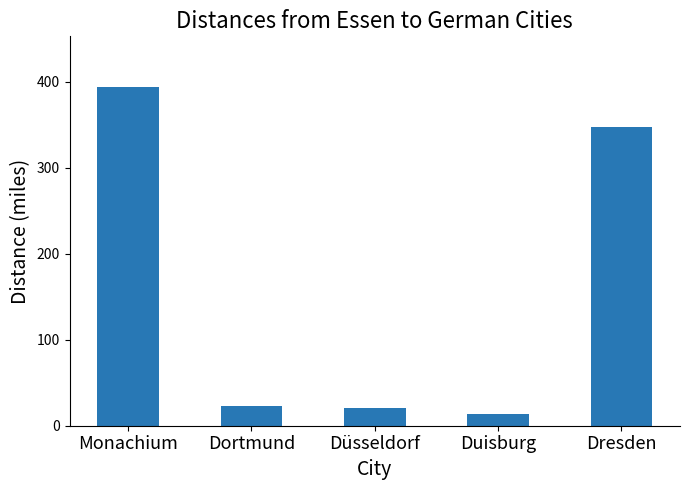

What is the label of the 2nd bar from the right?

Duisburg